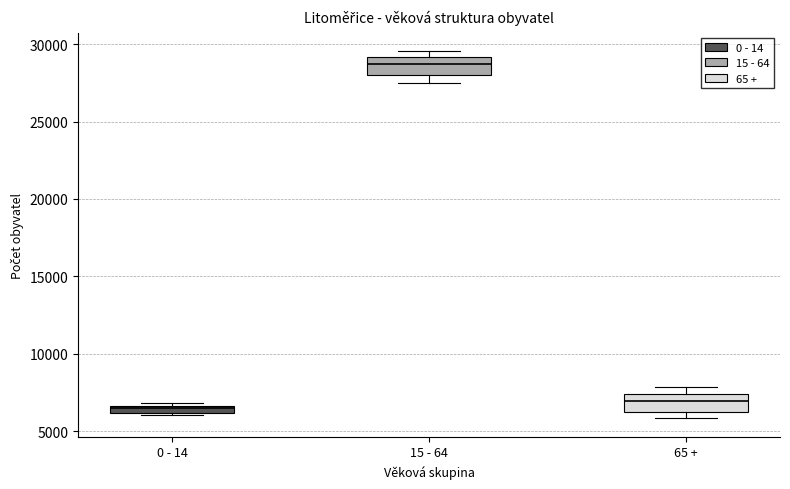

Where is the lower edge of the box for 65 + on the y-axis? The values are not printed on the chart, so give them approximately, as read against the axis.

6500